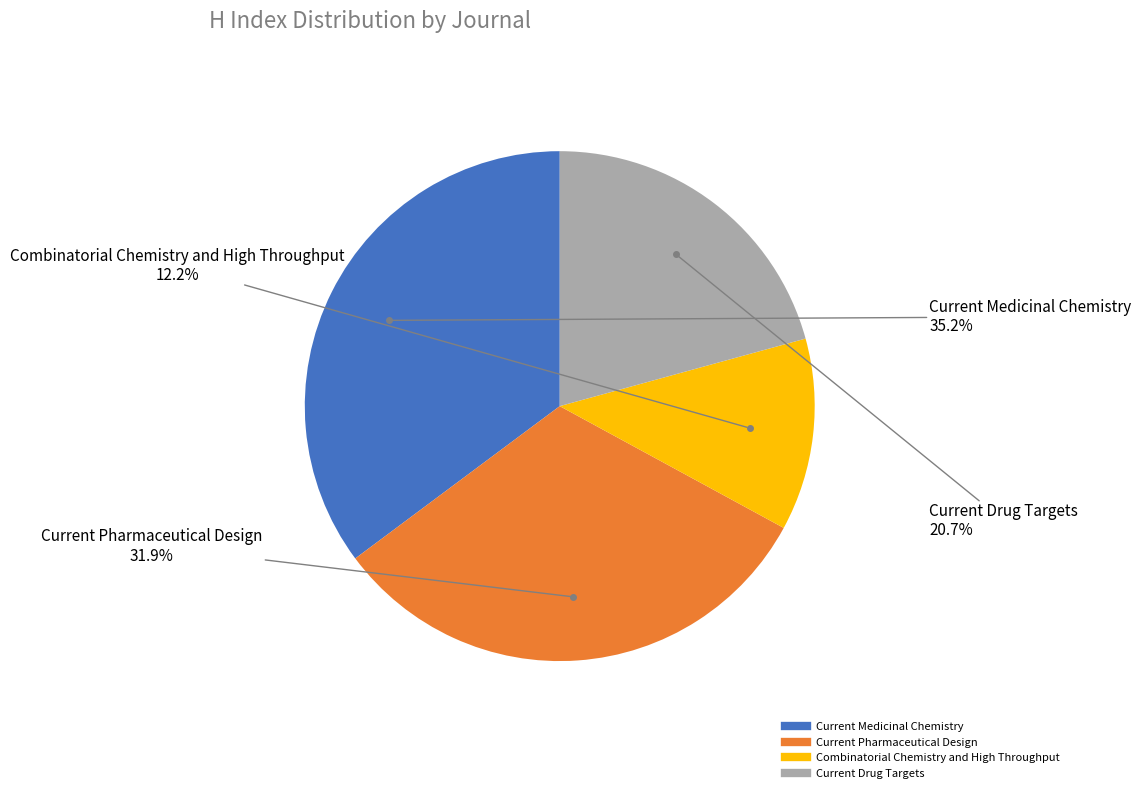

The Current Medicinal Chemistry slice represents 35% of the pie. True or false?

True